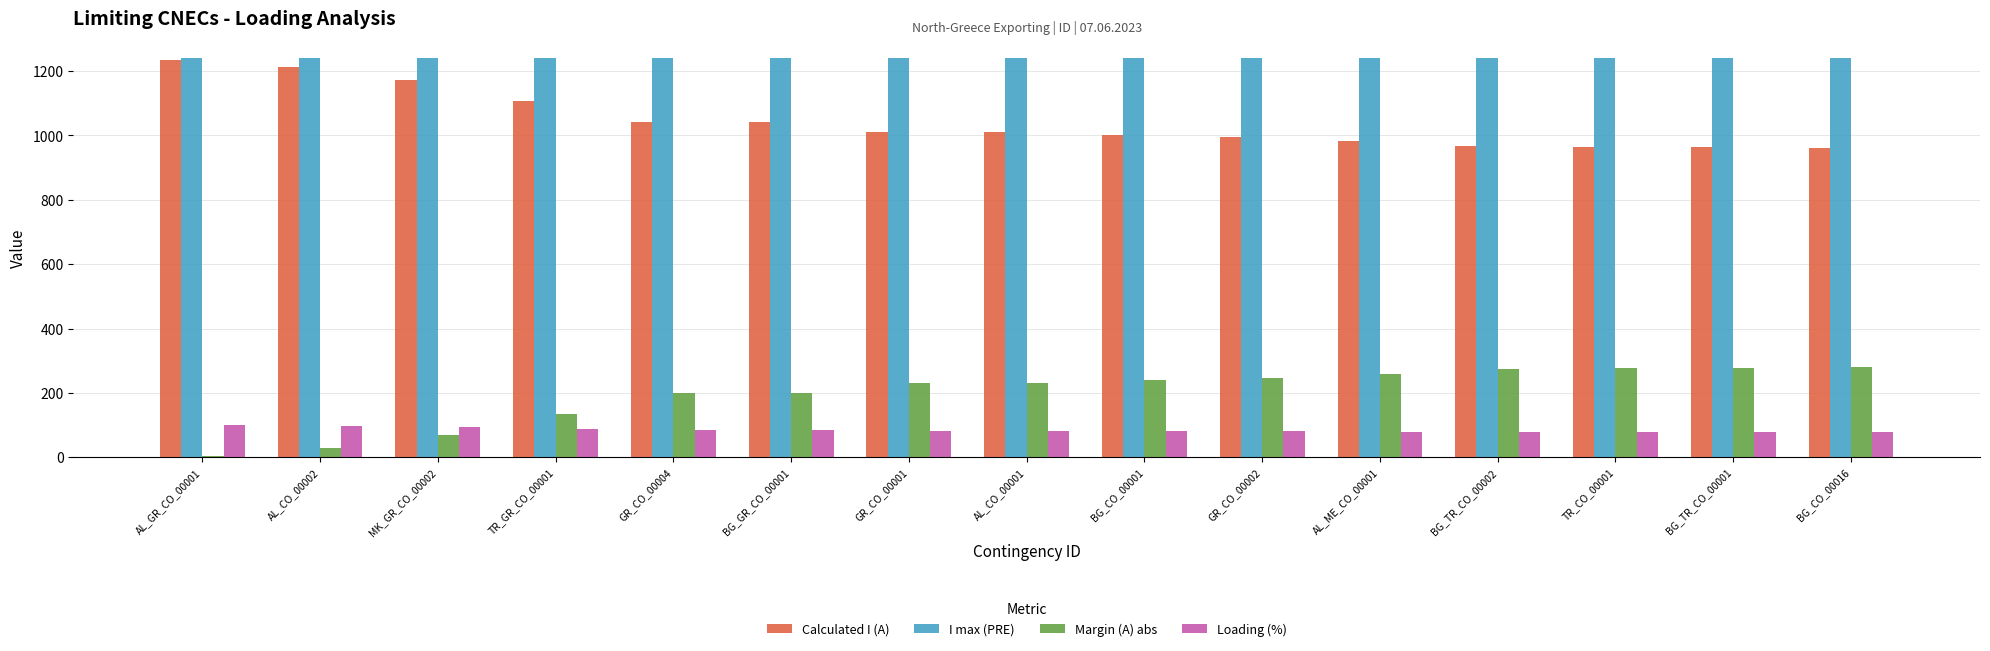

What is the label of the 10th bar from the left?

GR_CO_00002